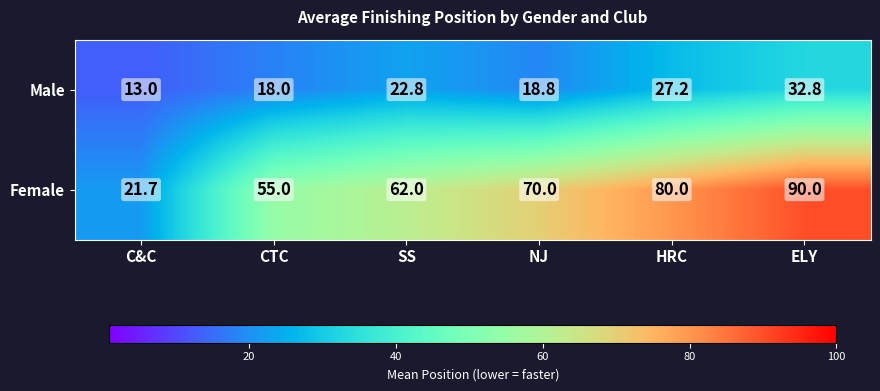

What is the sum of the Female values at CTC and HRC?

135.0